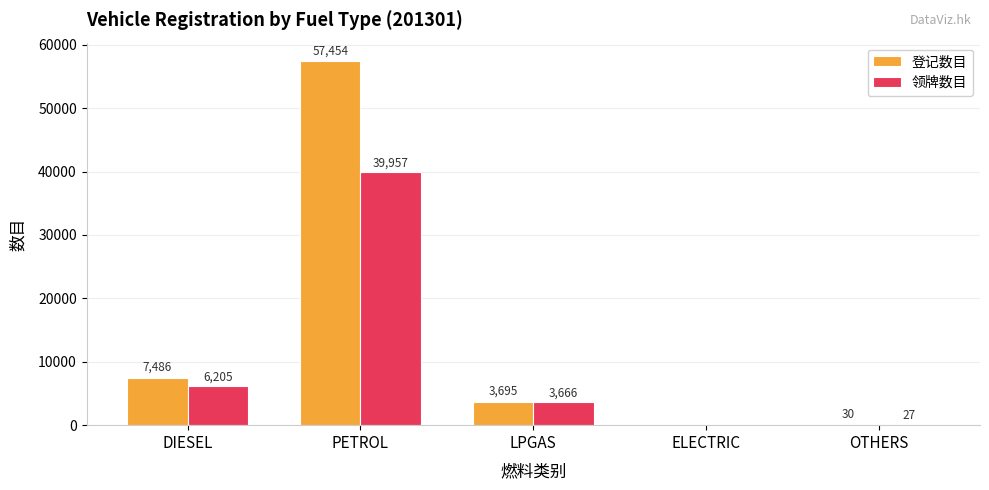

Reading left to right, transcribe all the data shown in this chart.

登记数目: 7486	57454	3695	0	30
领牌数目: 6205	39957	3666	0	27